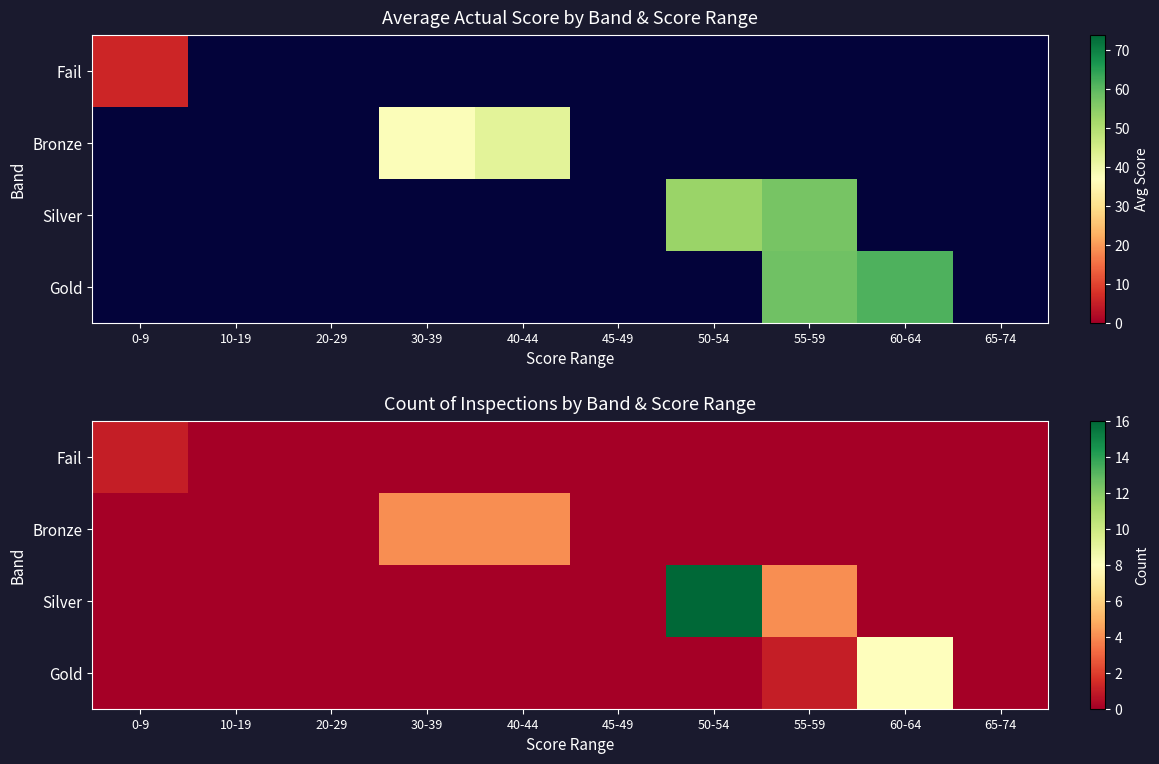

How many data points in Fail are above 0?

1